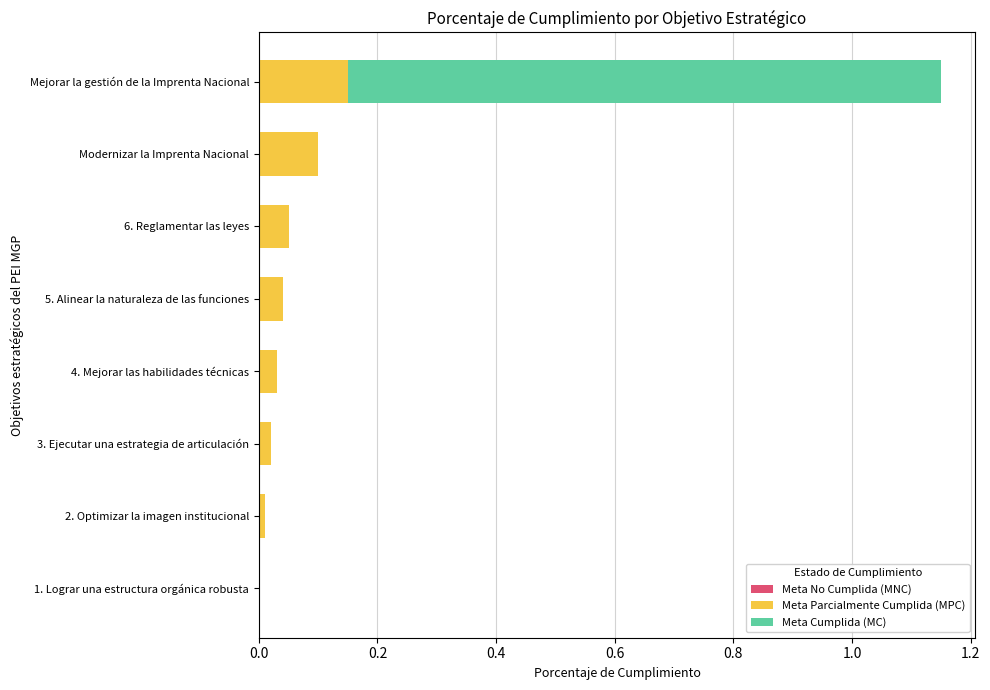

The Meta Parcialmente Cumplida (MPC) series shows 0.1 at 1. Lograr una estructura orgánica robusta. True or false?

False